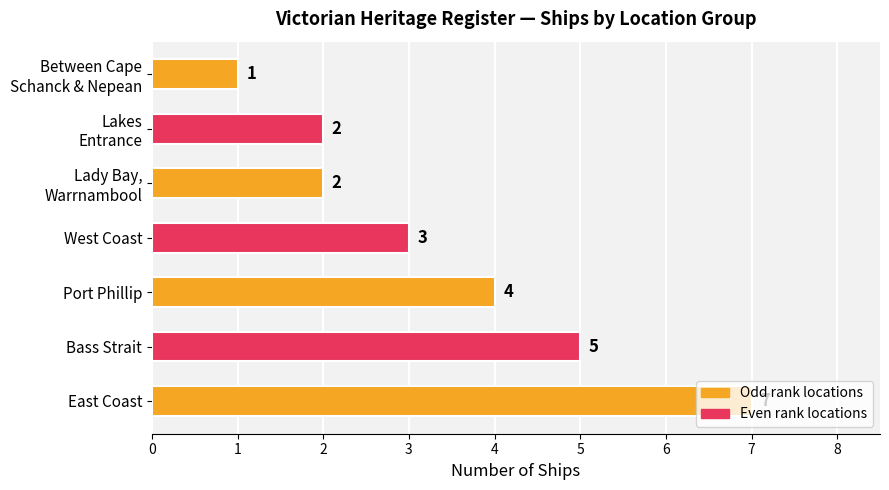

What is the difference between the maximum and minimum values?

6